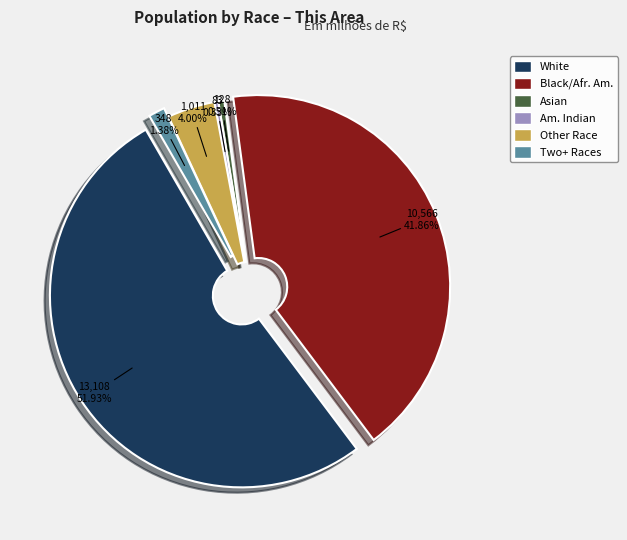

Which category has the biggest portion of the pie?

White alone